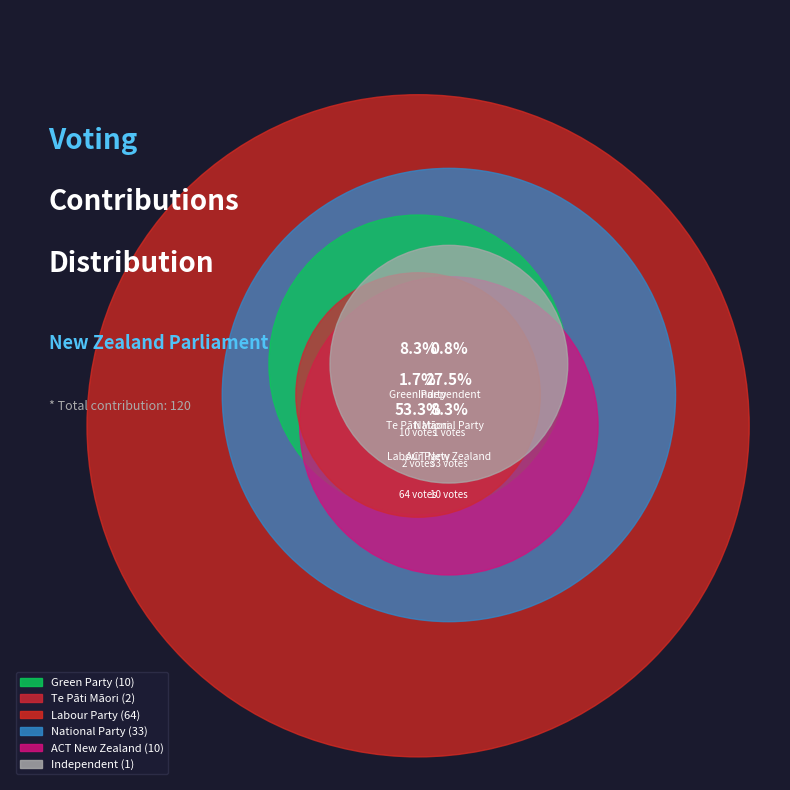

Rank the categories by value from highest to lowest.

Labour Party, National Party, Green Party, ACT New Zealand, Te Pāti Māori, Independent